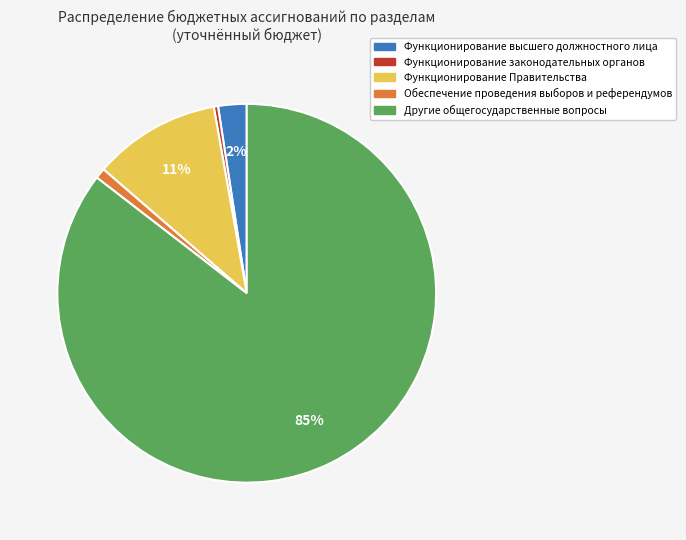

To the nearest percent, what is the average slice percentage?

20%